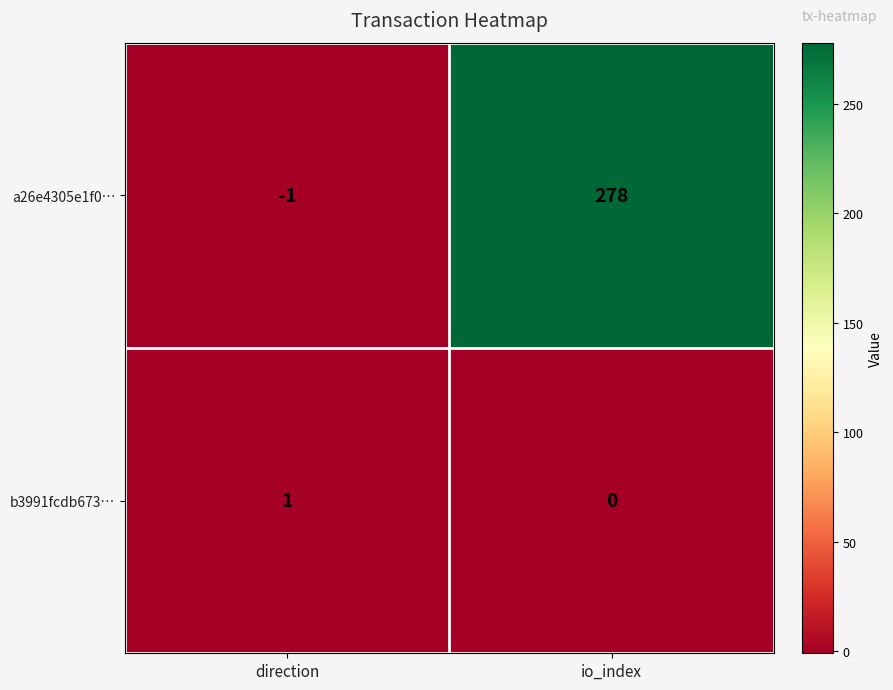

Rank the series at direction from highest to lowest value.

b3991fcdb673…, a26e4305e1f0…